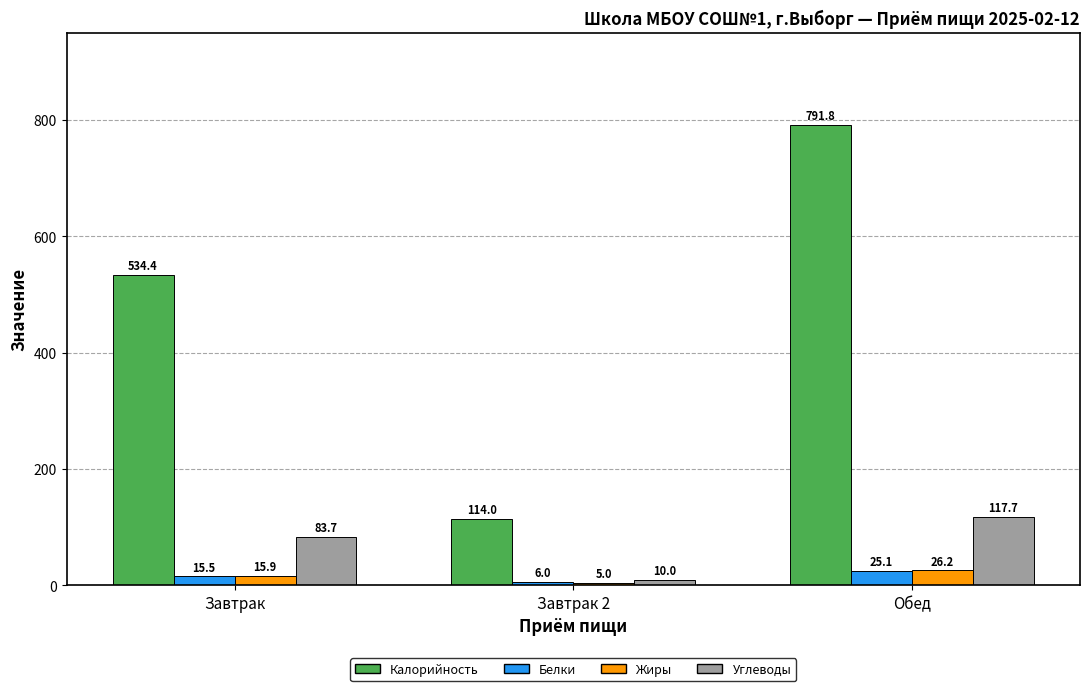

List the labels in order of Жиры value, smallest first.

Завтрак 2, Завтрак, Обед